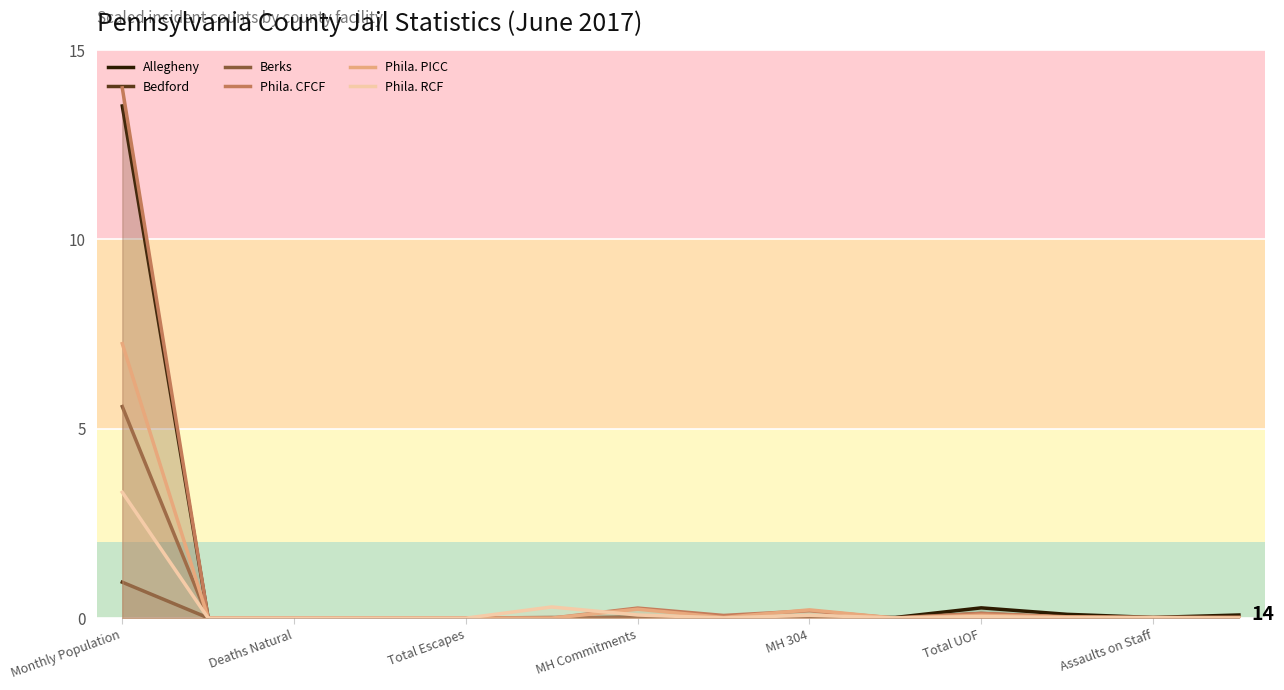

Which series changed the most between Deaths Natural and Total UOF?

Allegheny